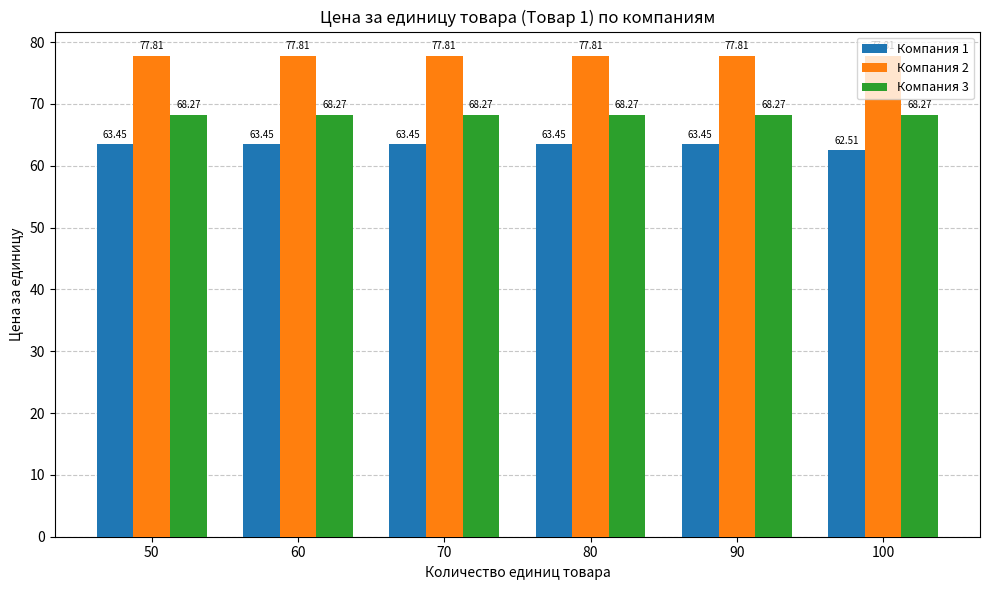

List the series in order of their overall mean, highest first.

Компания 2, Компания 3, Компания 1